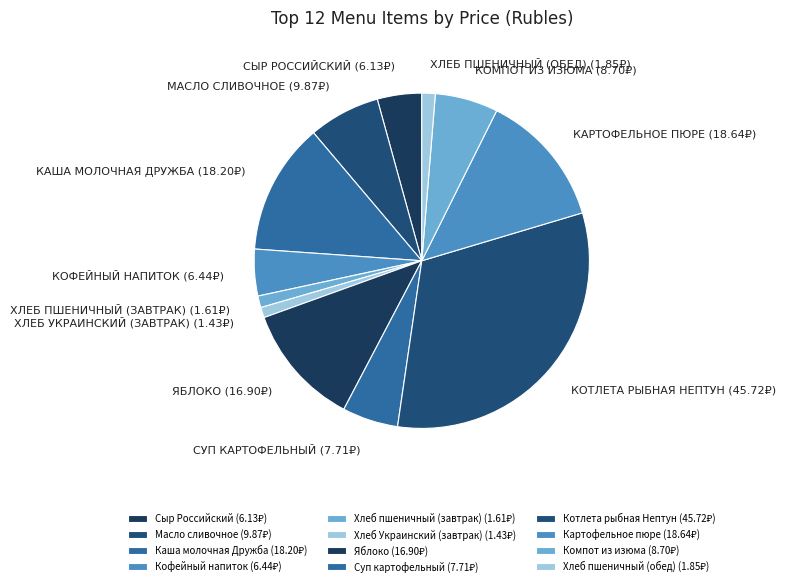

True or false: Масло сливочное accounts for 17% of the total.

False